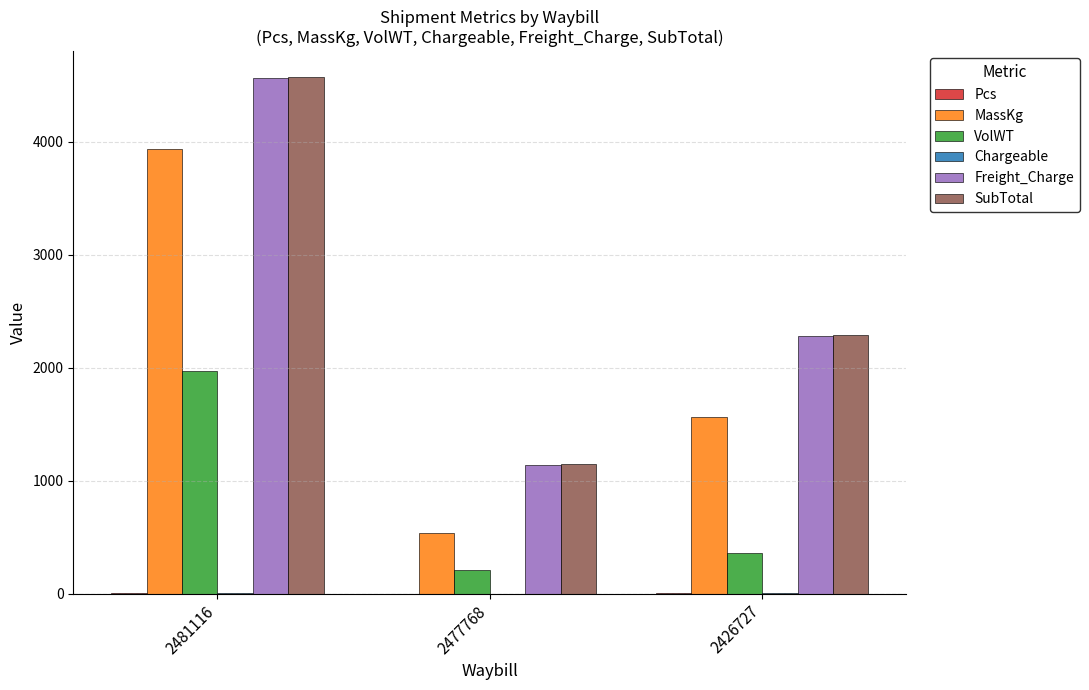

Is the value of VolWT at 2481116 greater than the value of SubTotal at 2477768?

Yes